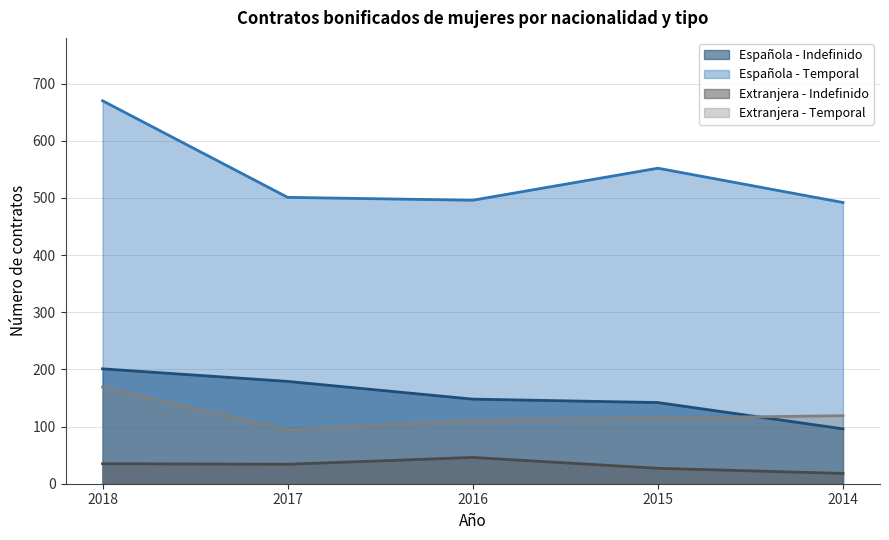

What is the greatest value displayed?

670